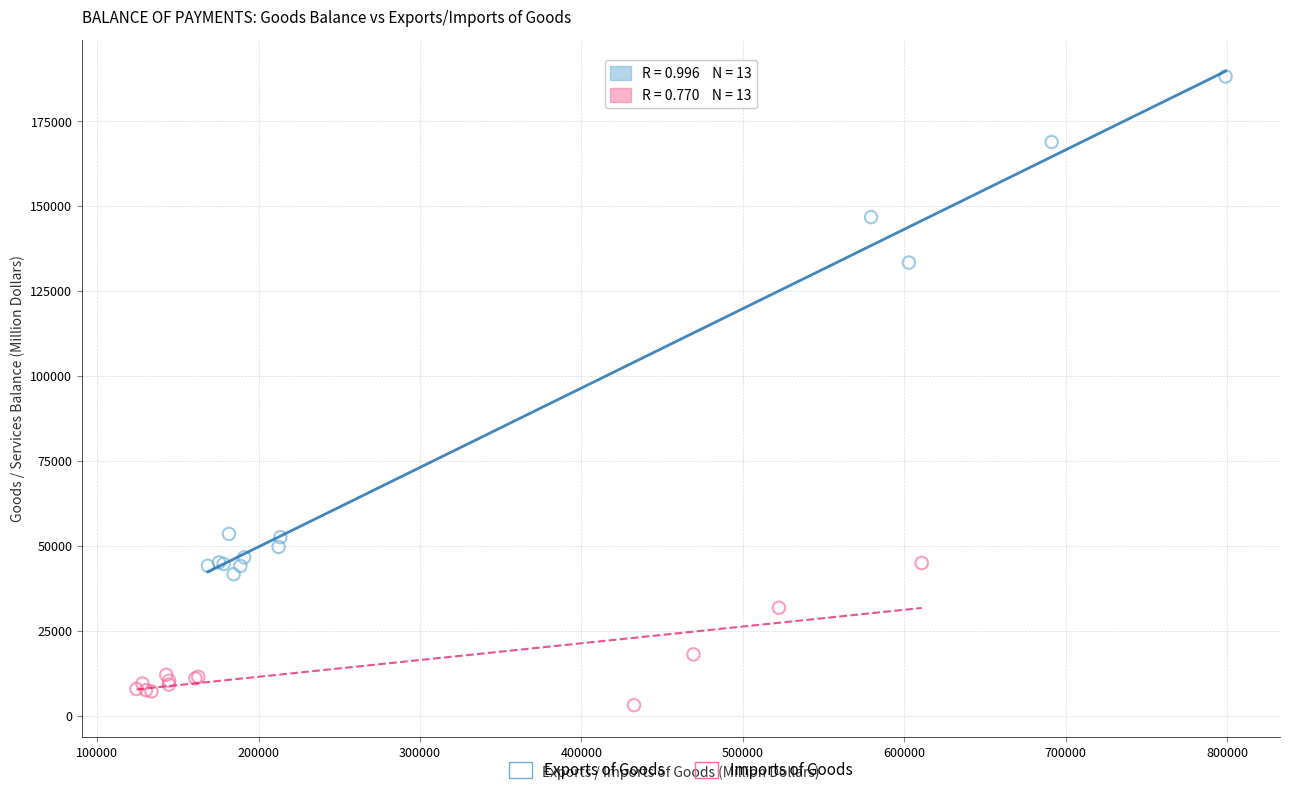

Which series reaches the minimum Y coordinate?

Imports of Goods